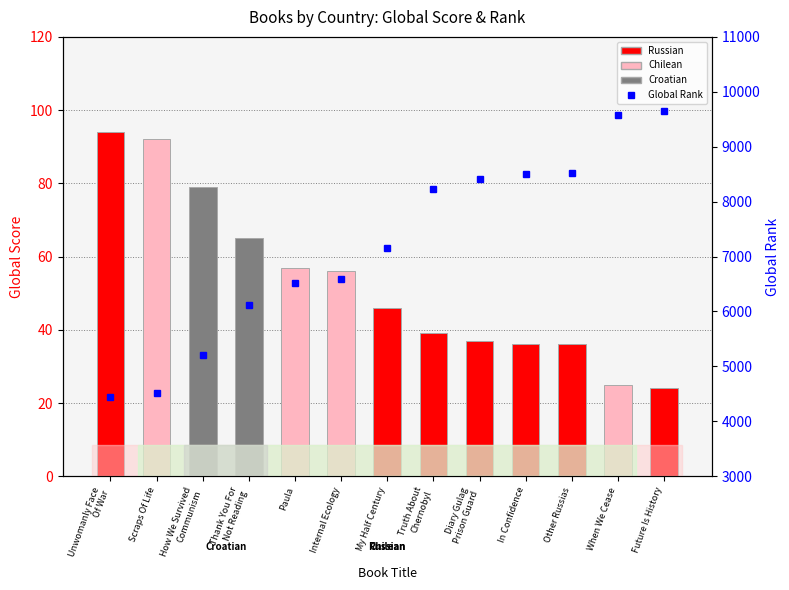

The Global Rank series shows 5199 at How We Survived
Communism. True or false?

True